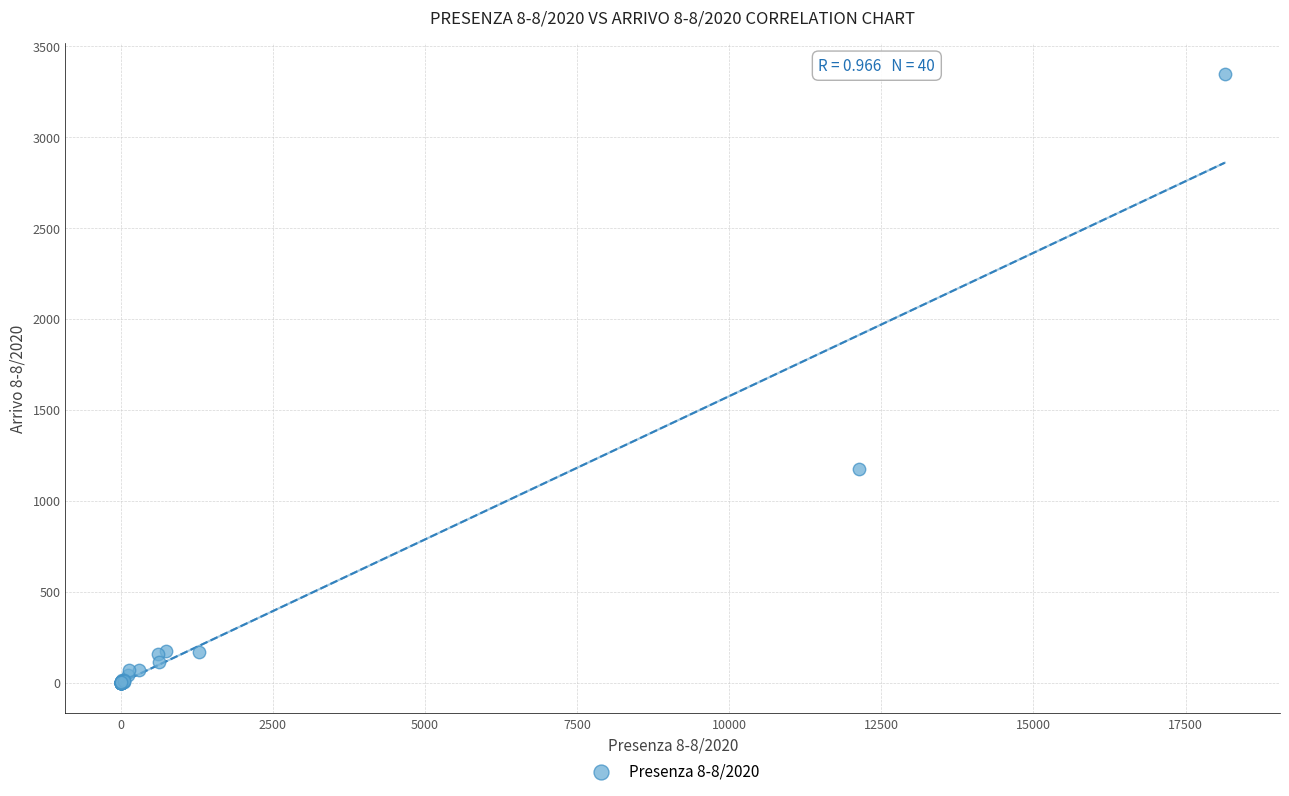

What Y value in the scatter plot is closest to 1674?

1177